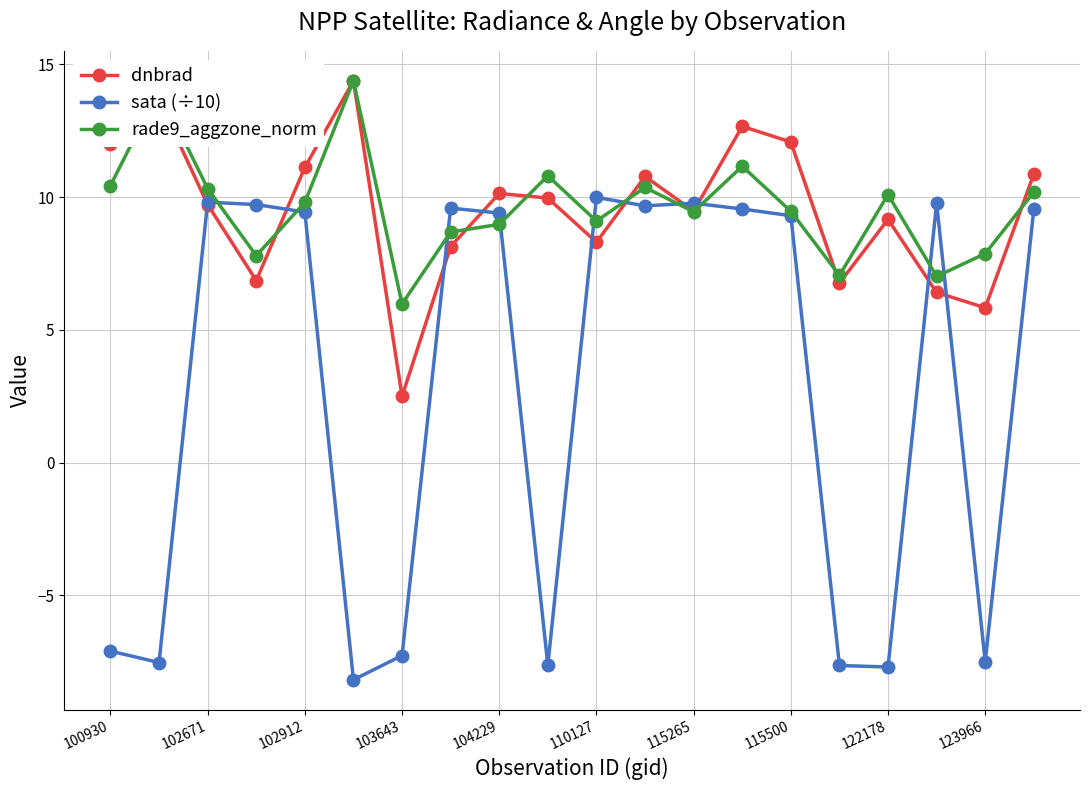

How many lines are shown in the chart?

3